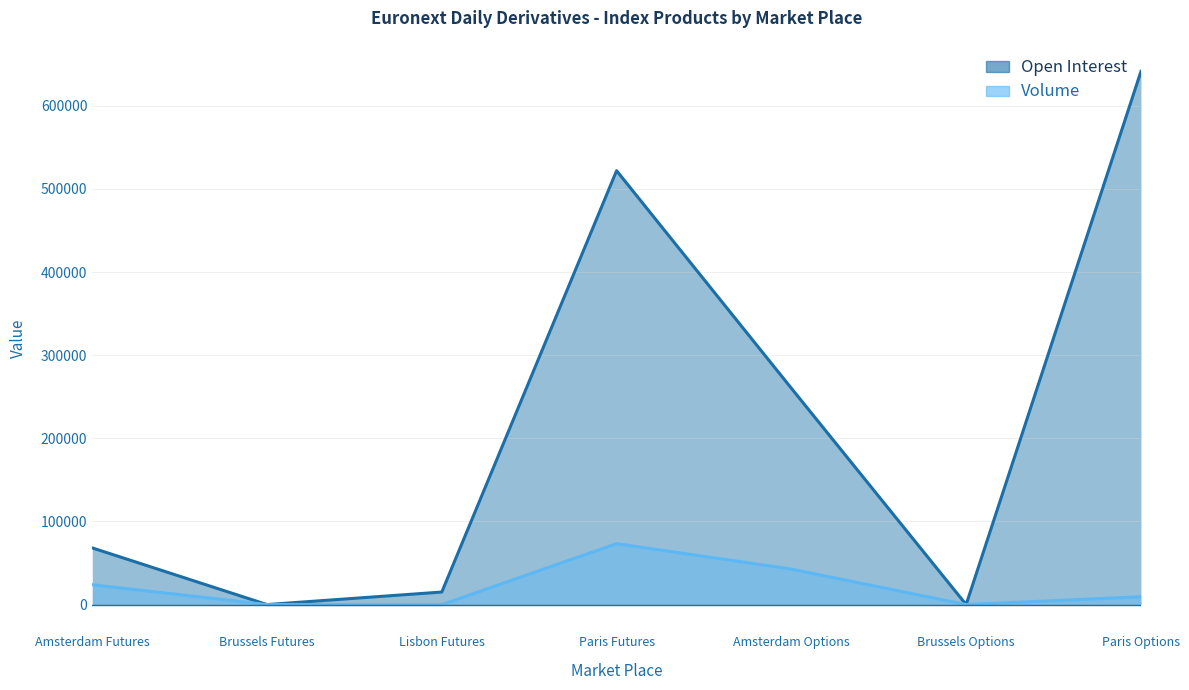

Rank the series by their maximum value, from lowest to highest.

Volume, Open Interest